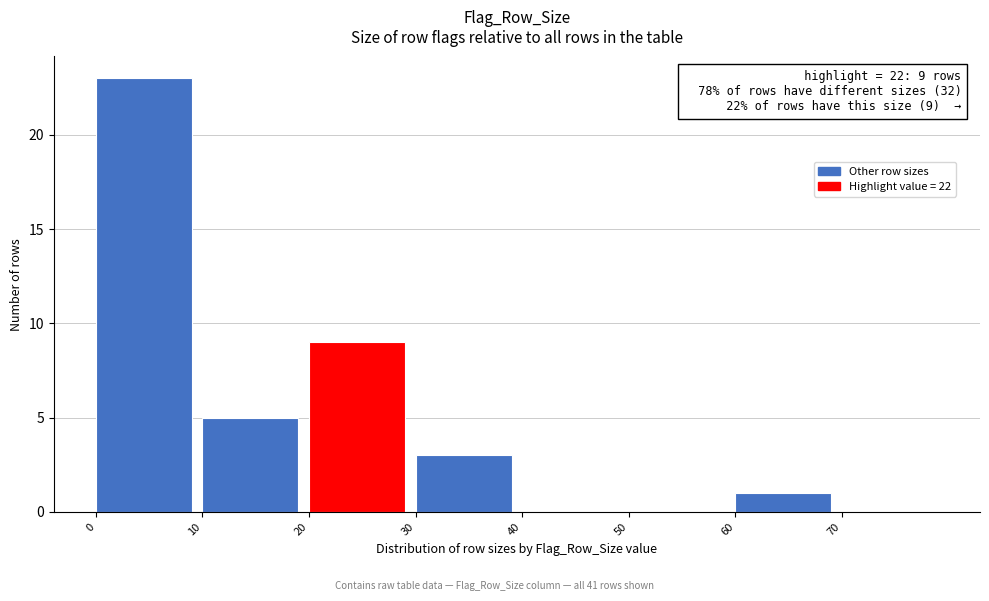

Over which range of the x-axis is the bar tallest?

0 to 10